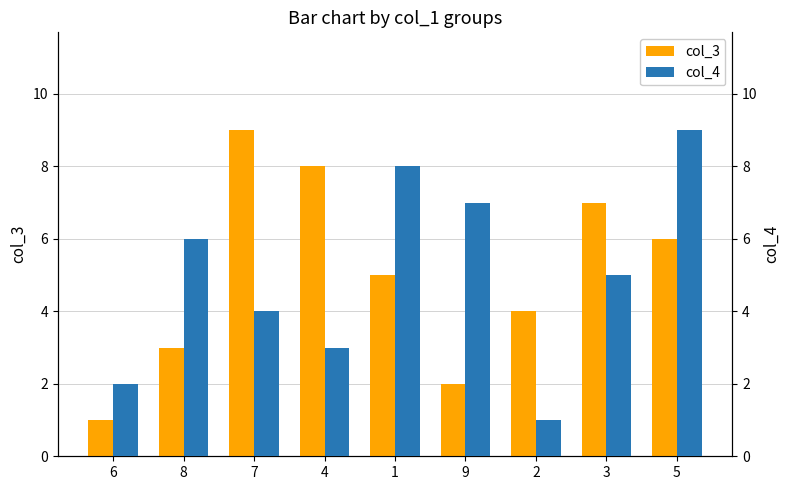

Is the value of col_4 at 3 greater than the value of col_3 at 9?

Yes